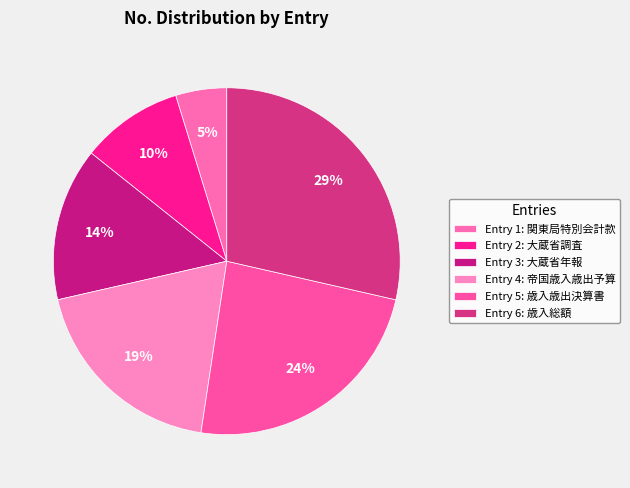

Which slice is the largest?

Entry 6: 歳入総額